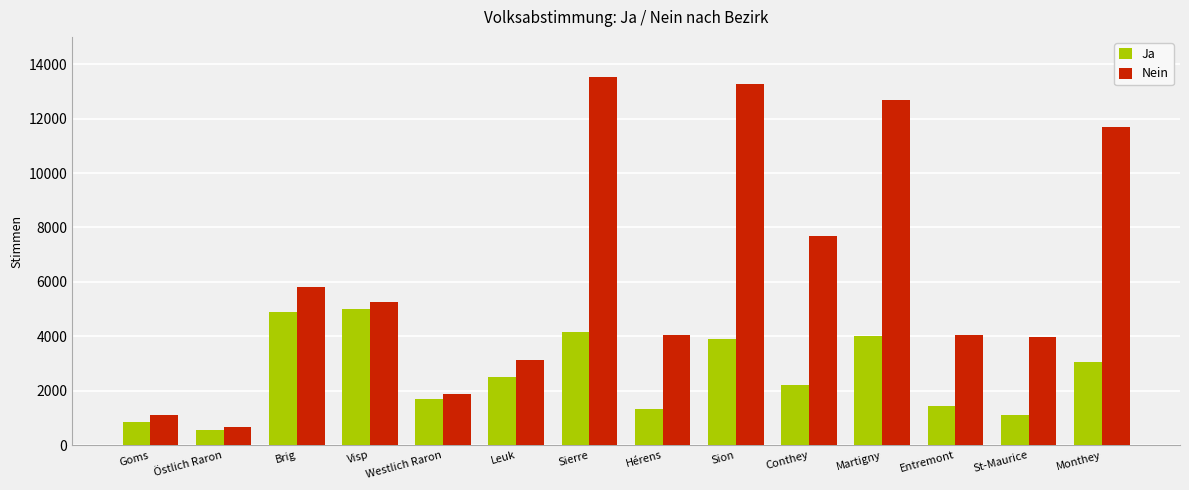

At how many categories does at least one series exceed 2515?

11